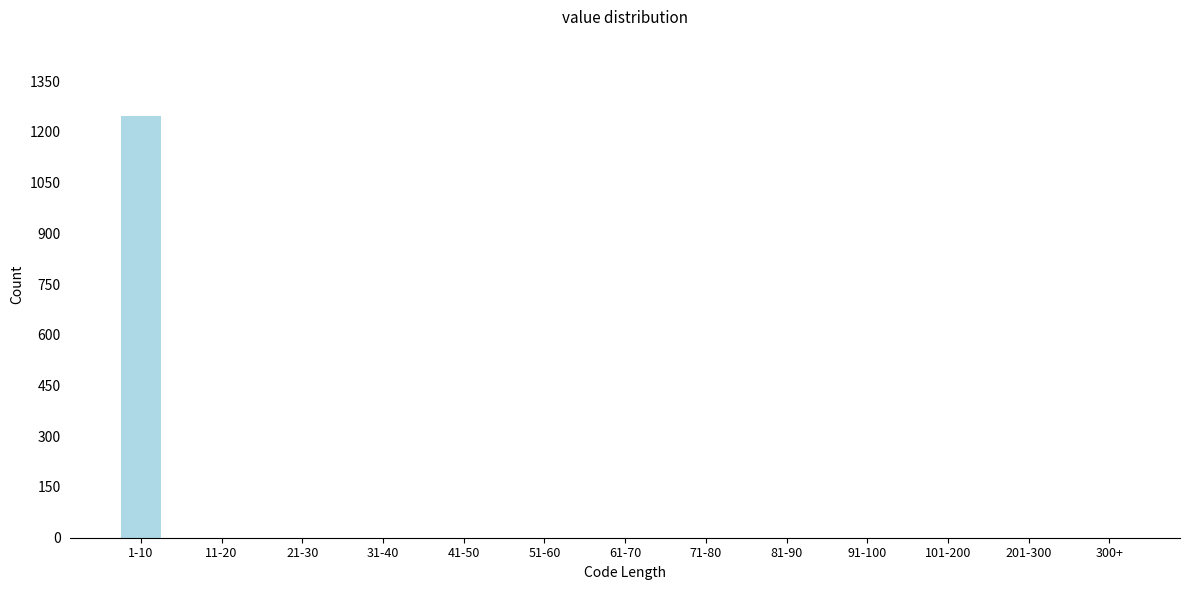

Reading right to left, extract all data points from this chart.

300+=0	201-300=0	101-200=0	91-100=0	81-90=0	71-80=0	61-70=0	51-60=0	41-50=0	31-40=0	21-30=0	11-20=0	1-10=1247